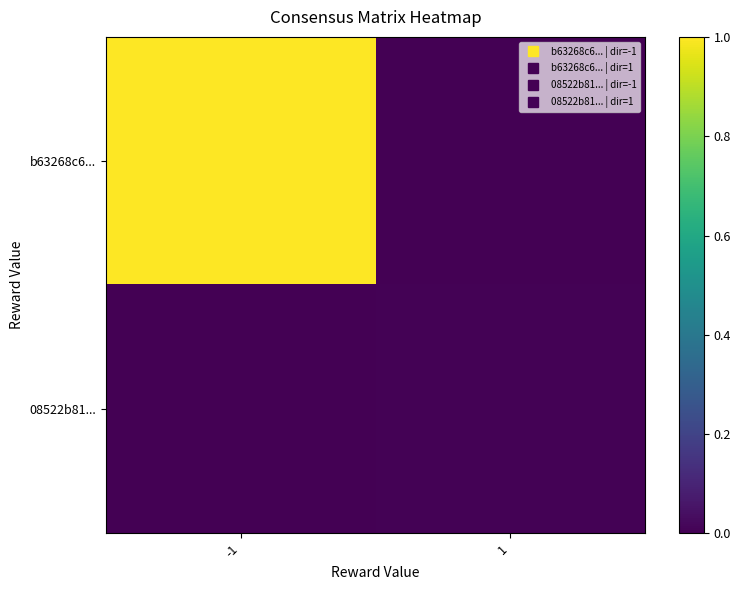

Reading left to right, transcribe all the data shown in this chart.

b63268c6...: -1=1.0	1=0.0
08522b81...: -1=0.0	1=0.0